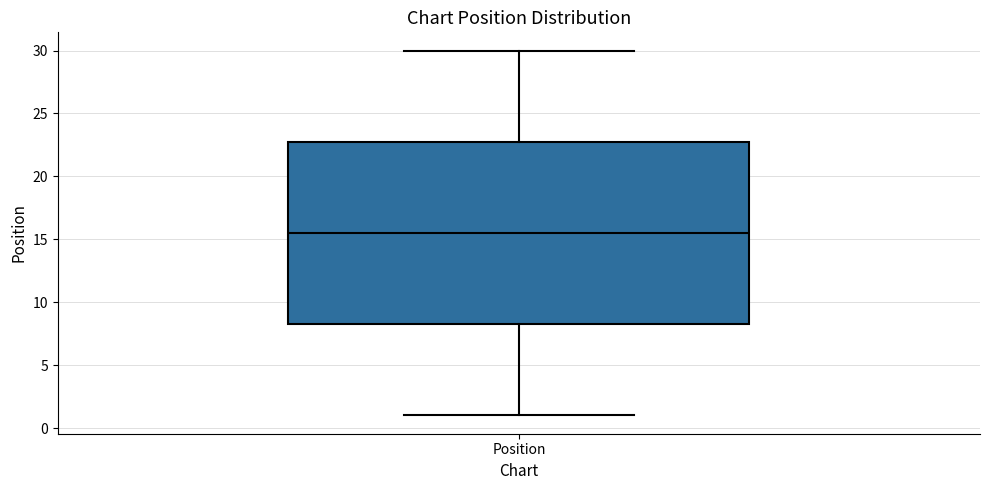

Where does the upper whisker of the box for Position end on the y-axis? The values are not printed on the chart, so give them approximately, as read against the axis.

30.0